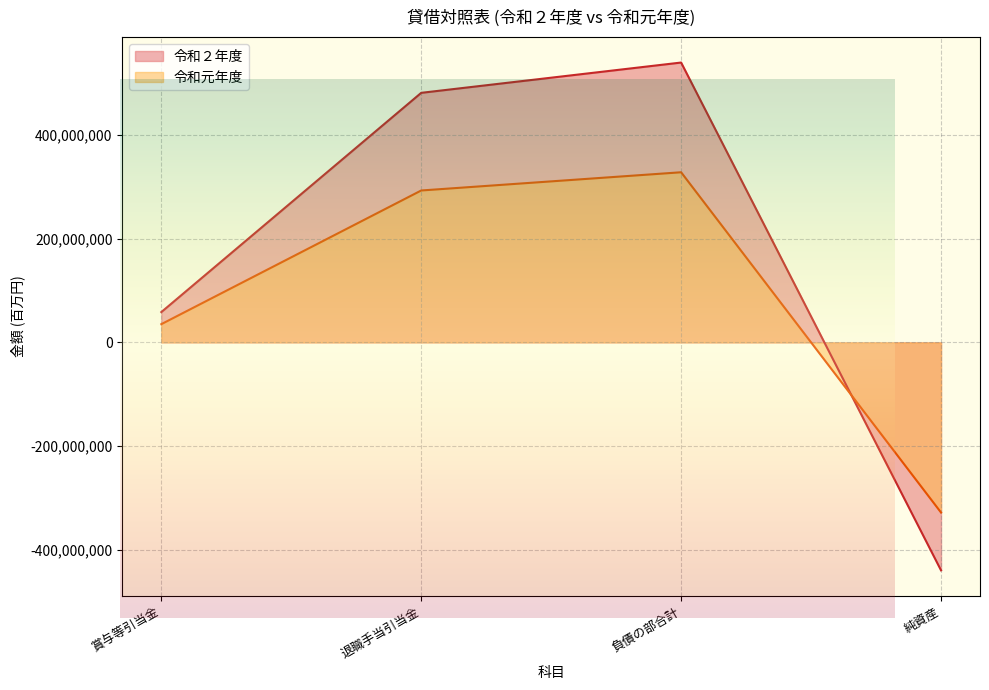

At which category does 令和元年度 reach its first local peak?

負債の部合計